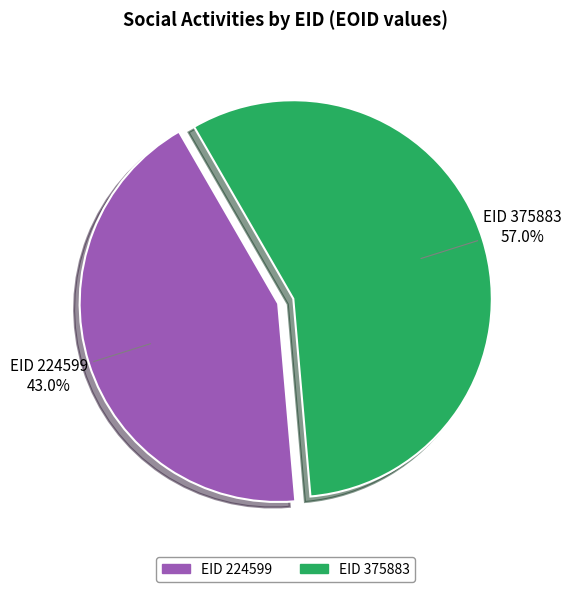

Is there a majority slice in this chart?

Yes